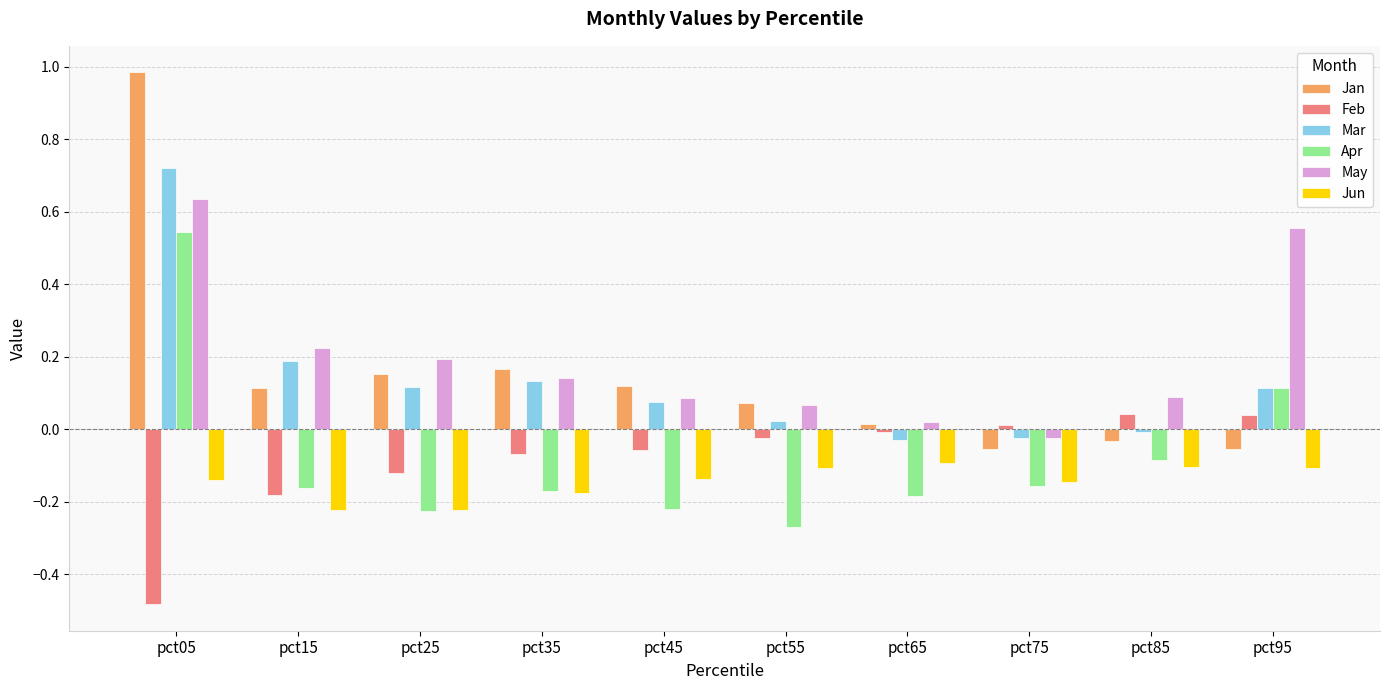

How many bars are there in total?

60